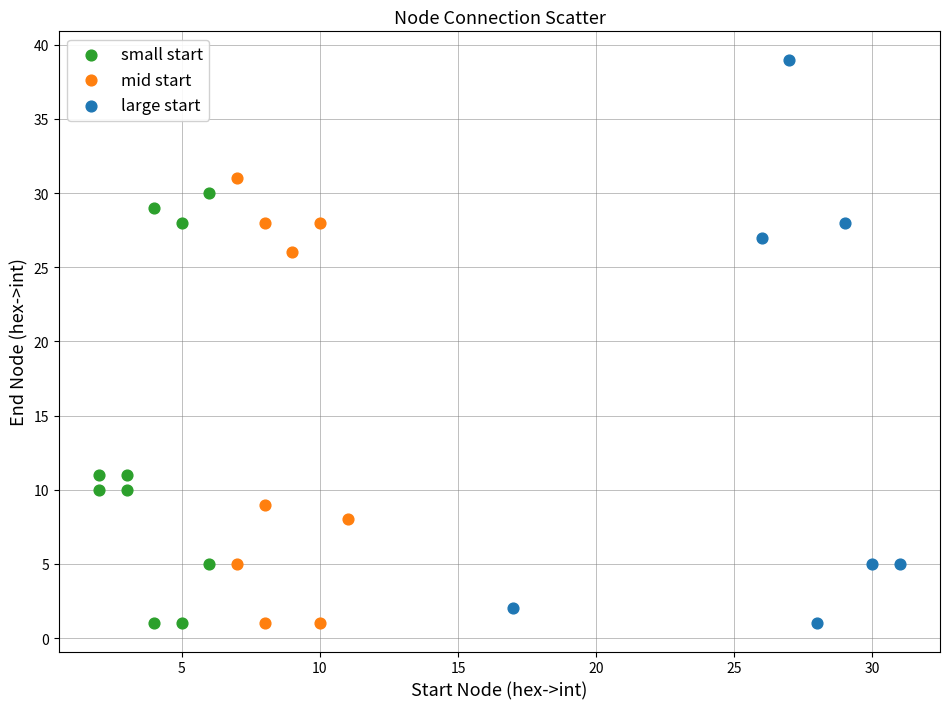

Which series has the widest spread of Y values?

large start